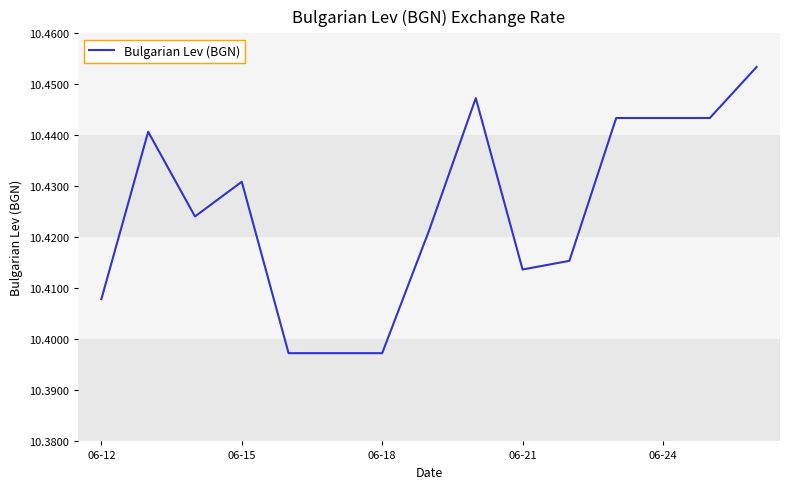

Does the chart have visible grid lines?

No